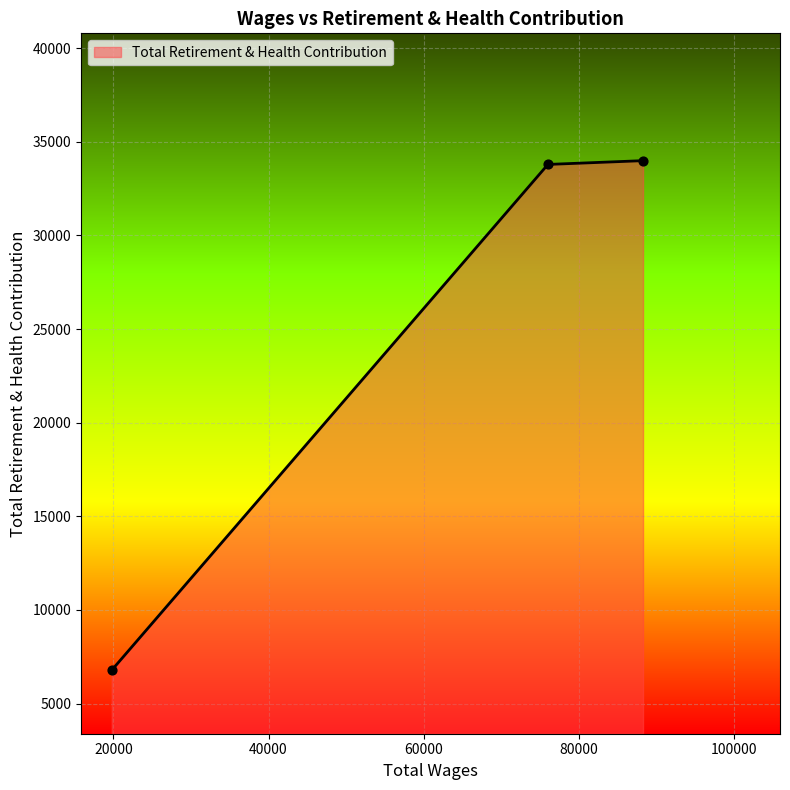

What is the maximum value shown in the chart?

33995